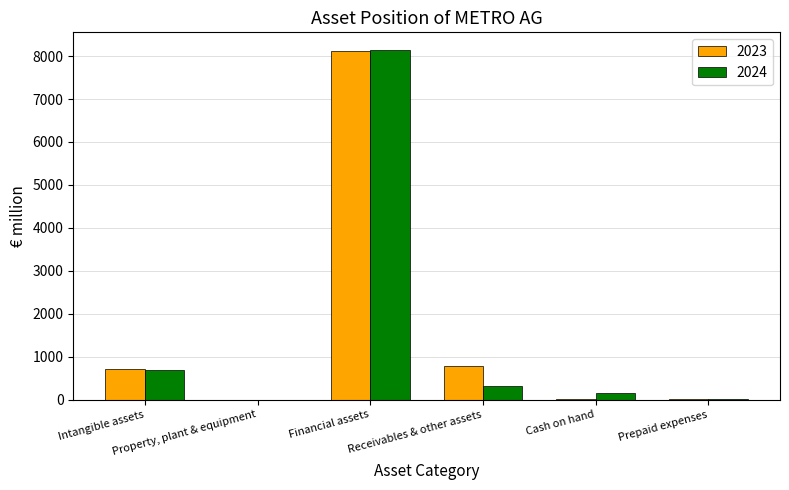

Between Receivables & other assets and Prepaid expenses, which series saw the biggest shift?

2023